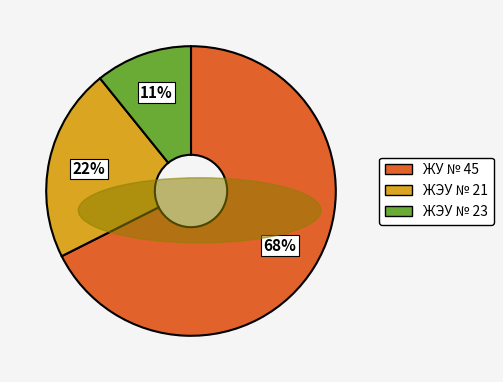

Rank the categories by value from highest to lowest.

ЖУ № 45, ЖЭУ № 21, ЖЭУ № 23